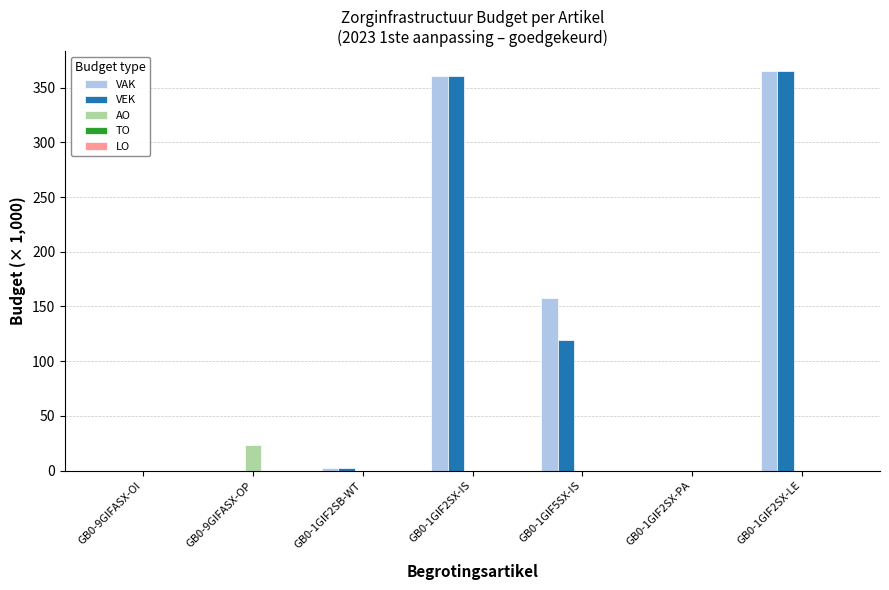

At which label does VEK first exceed 2?

GB0-1GIF2SB-WT